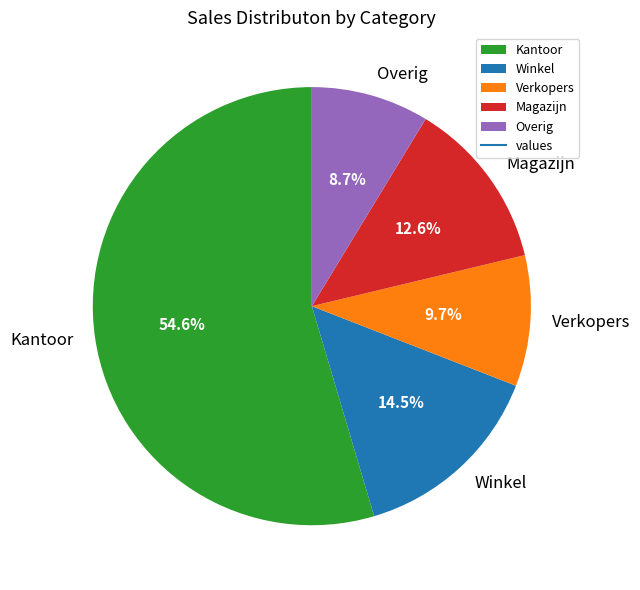

Is the sum of Kantoor and Winkel greater than half?

Yes